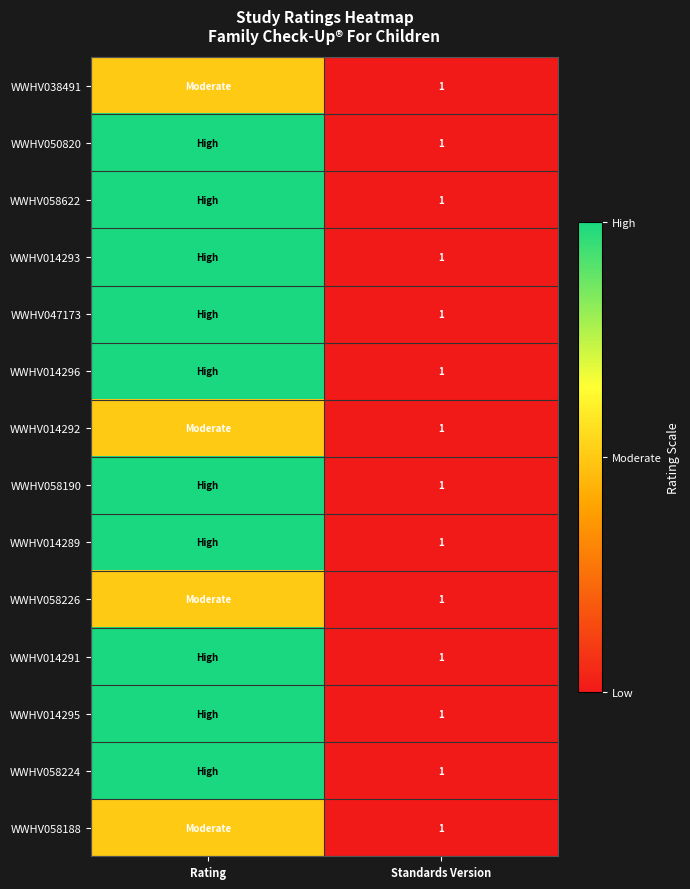

The WWHV014293 series shows 1 at Standards Version. True or false?

True